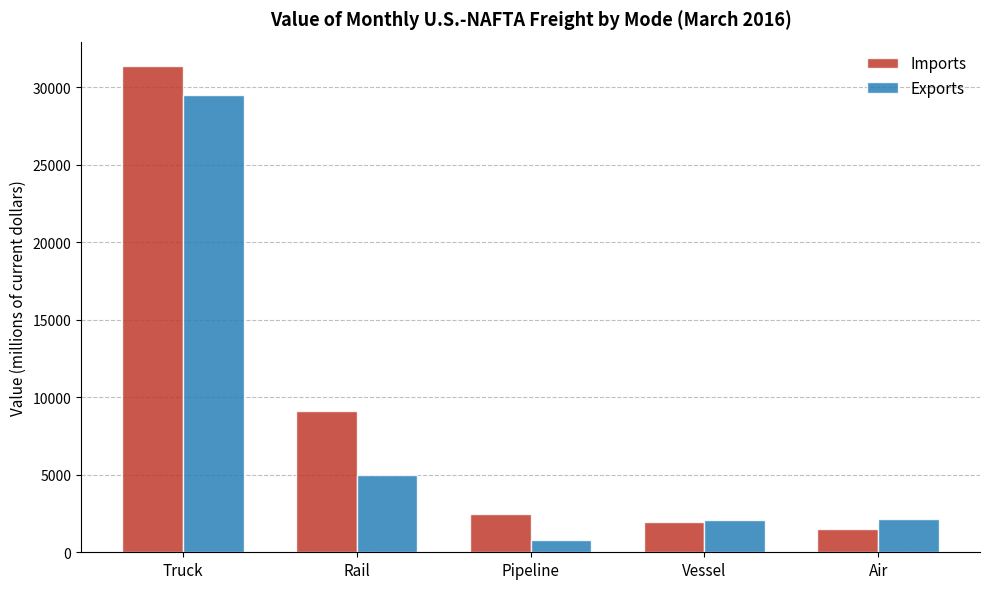

What is the total value across all series at Air?

3626